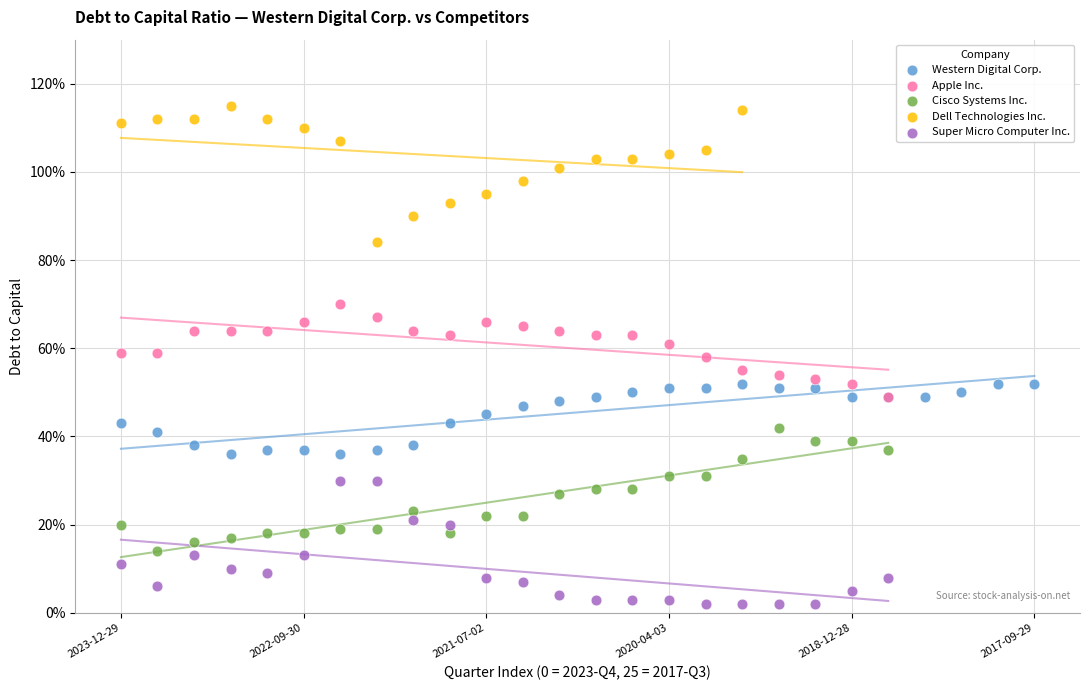

What are all the series names shown in the legend?

Western Digital Corp., Apple Inc., Cisco Systems Inc., Dell Technologies Inc., Super Micro Computer Inc.